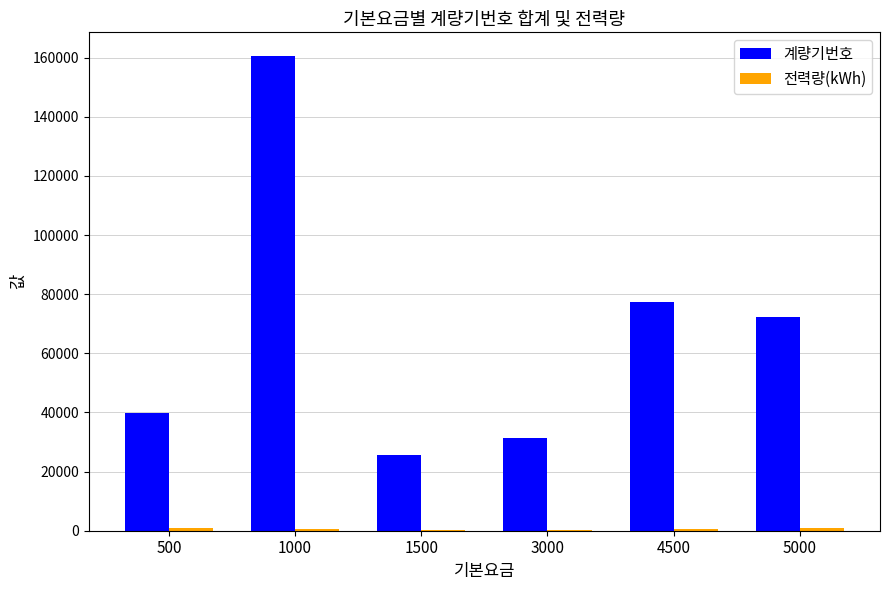

Which category has the highest value in the 계량기번호 series?

1000